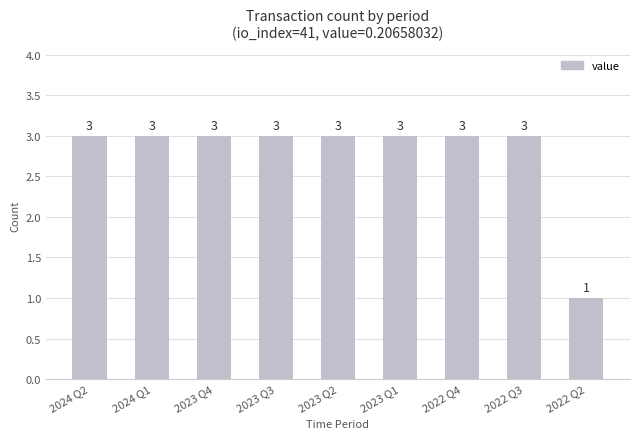

Reading left to right, transcribe all the data shown in this chart.

3	3	3	3	3	3	3	3	1